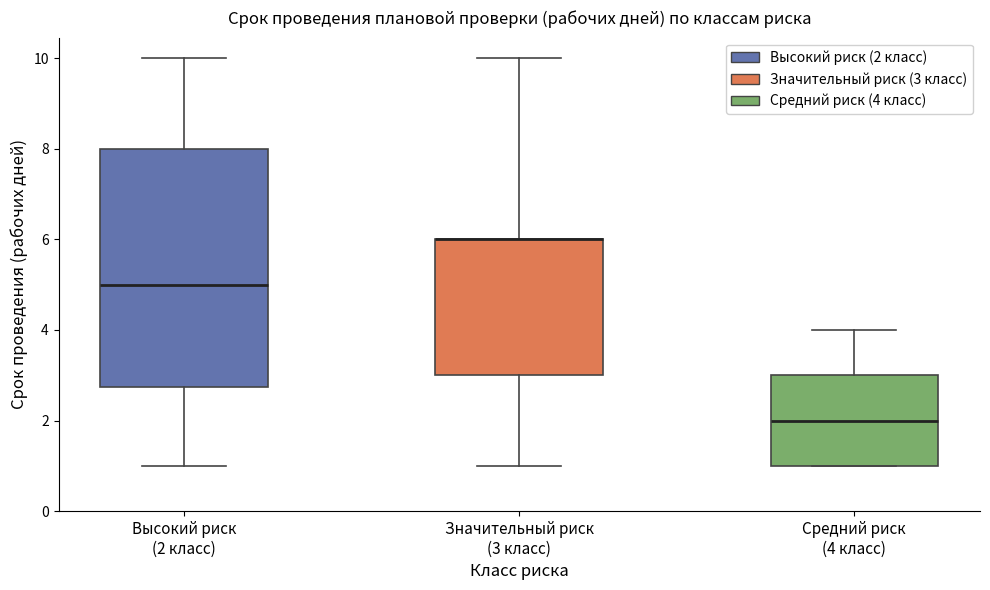

Which box is the tallest, from its lower edge to its upper edge?

Высокий риск (2 класс)